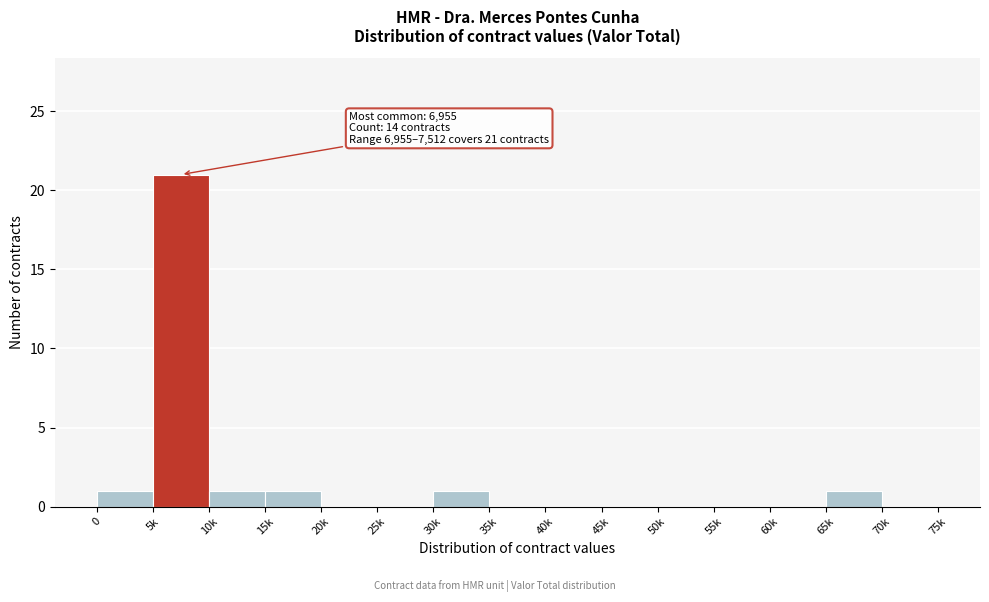

Reading right to left, what are all the values shown in this chart?

70k=0	65k=1	60k=0	55k=0	50k=0	45k=0	40k=0	35k=0	30k=1	25k=0	20k=0	15k=1	10k=1	5k=21	0=1